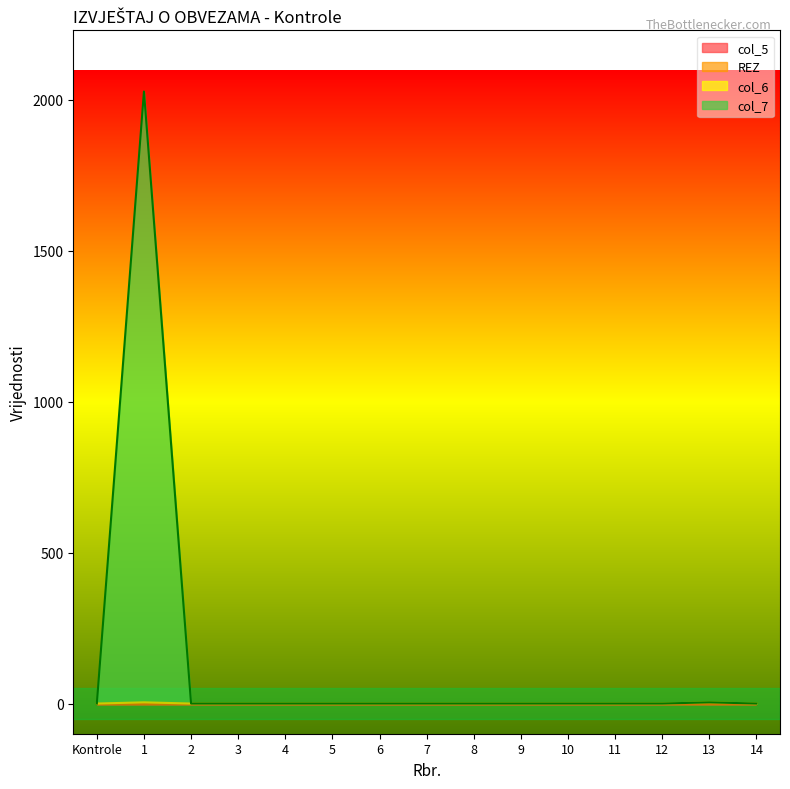

At which category does the chart reach its peak across all series?

1